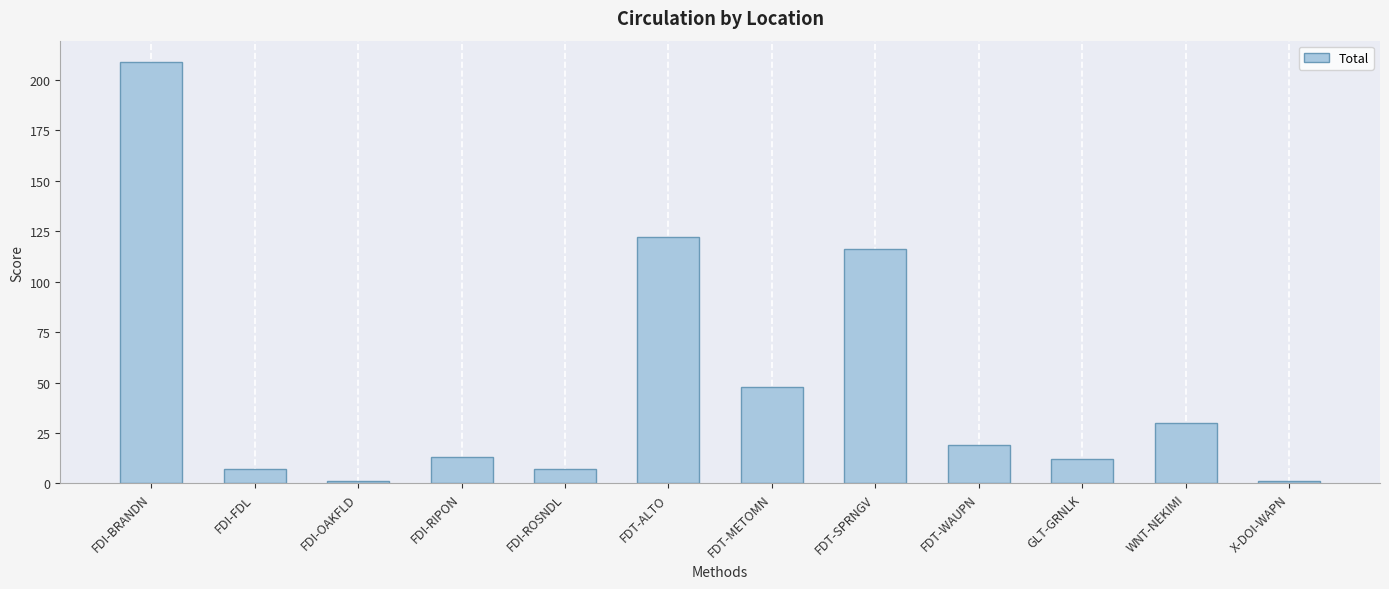

Reading left to right, transcribe all the data shown in this chart.

209	7	1	13	7	122	48	116	19	12	30	1